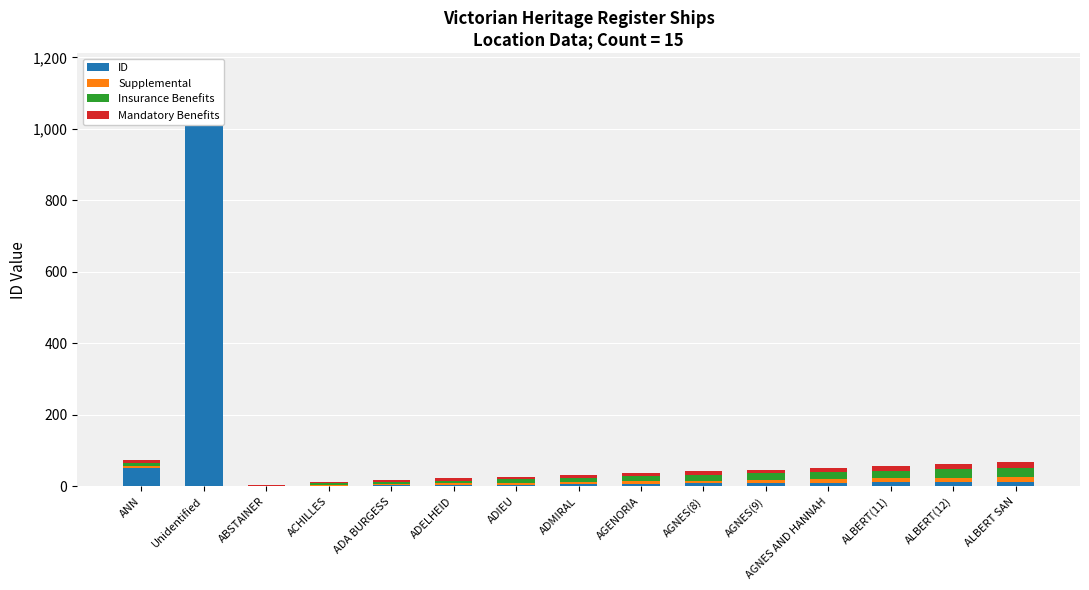

What is the difference between the Supplemental values at ADIEU and ADA BURGESS?

2